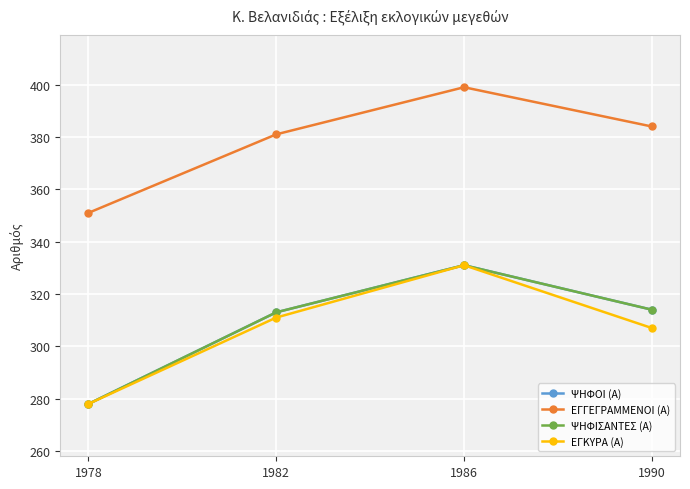

In ΕΓΚΥΡΑ (Α), how many points are higher than both neighbors (excluding endpoints)?

1